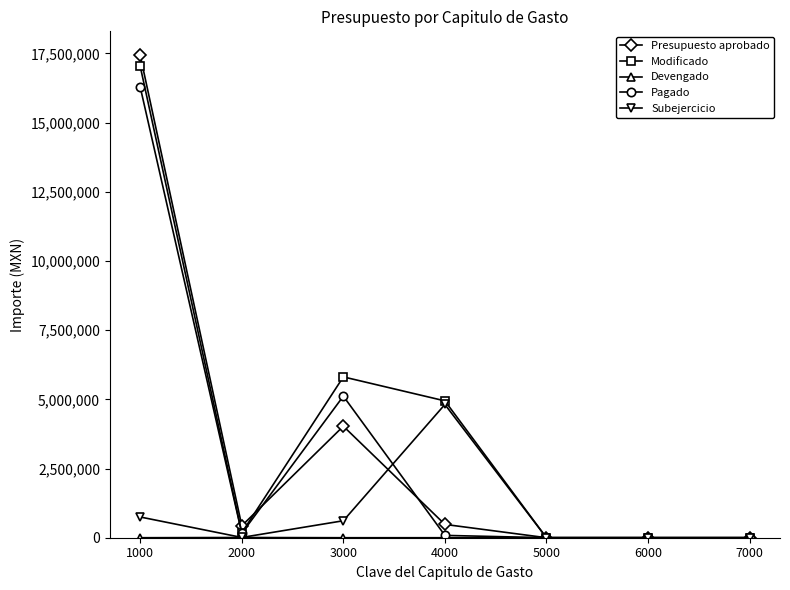

Which series has the widest spread of values?

Presupuesto aprobado